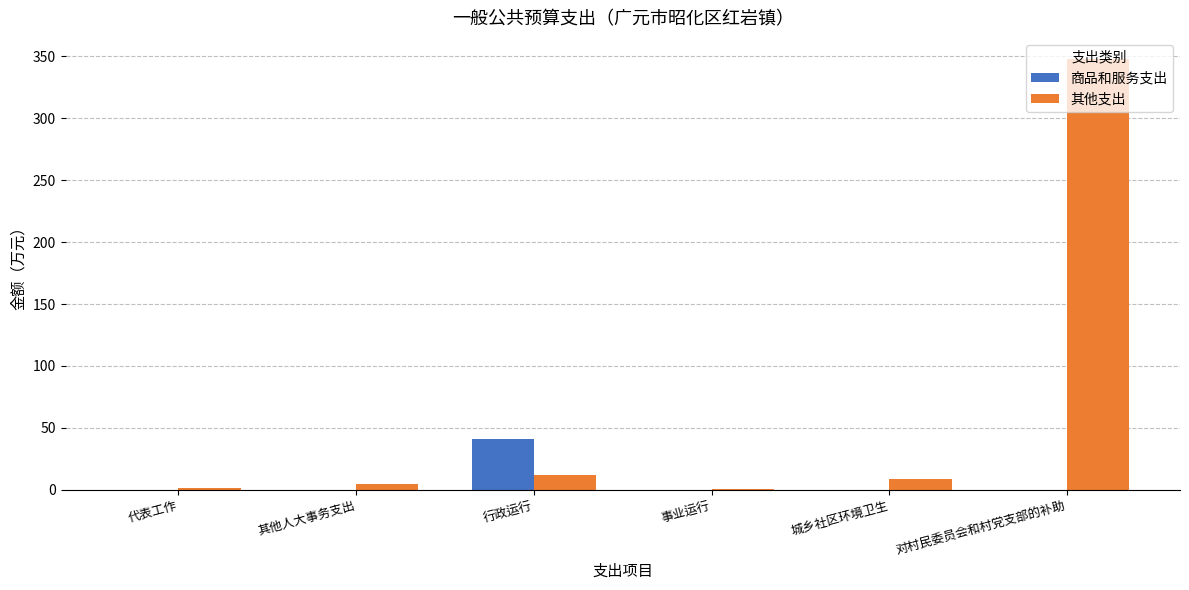

Is it true that 商品和服务支出 equals 41.2 at 行政运行?

True